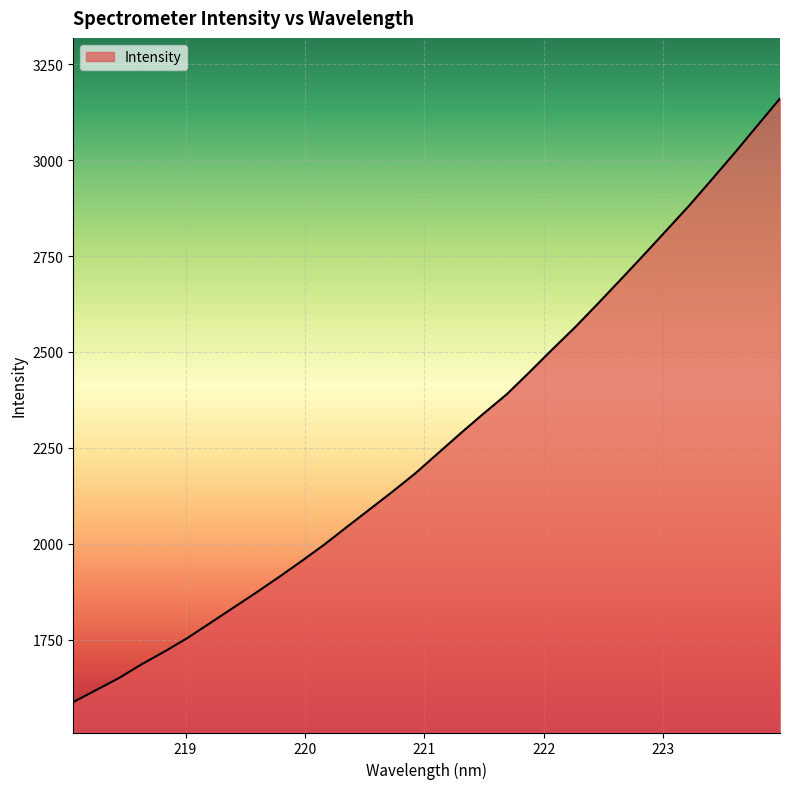

What is the maximum value shown in the chart?

3161.0